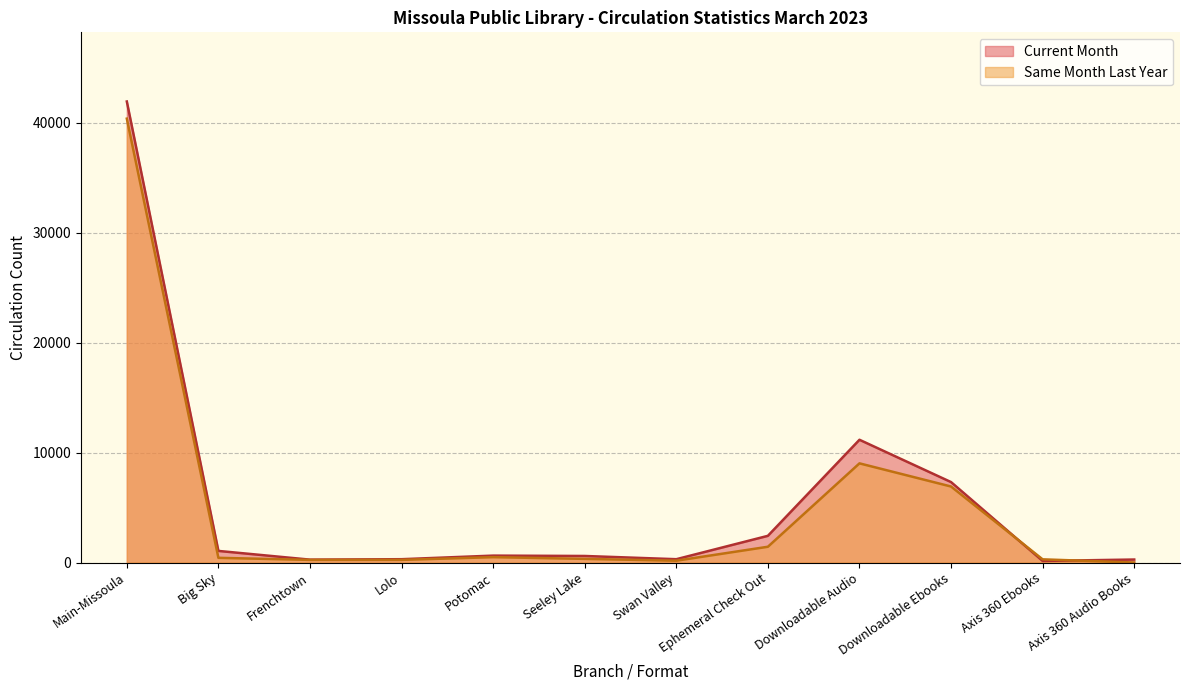

Is the value of Same Month Last Year at Axis 360 Ebooks greater than the value of Current Month at Downloadable Audio?

No